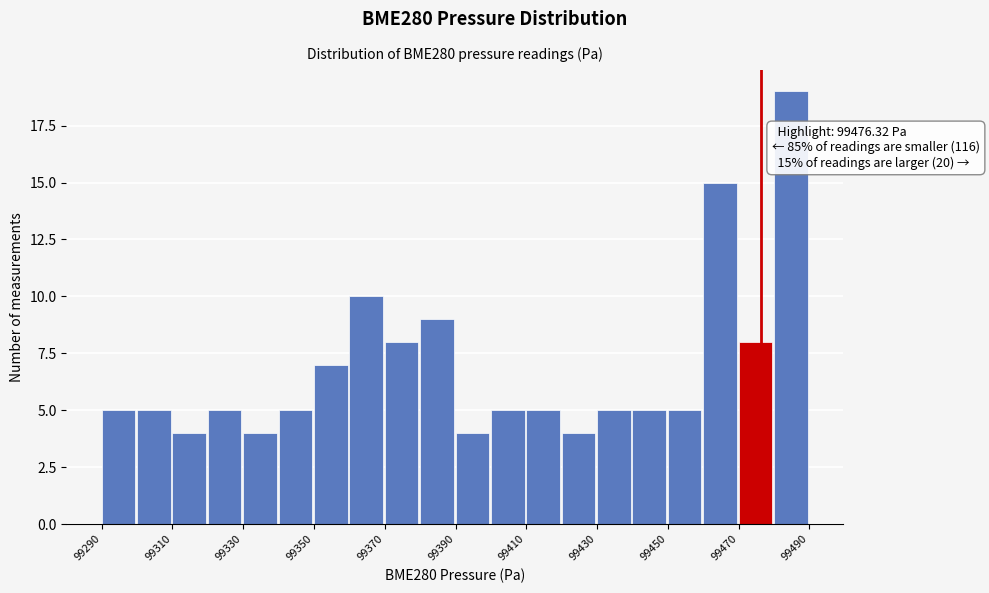

Over which range of the x-axis is the bar tallest?

99480 to 99490